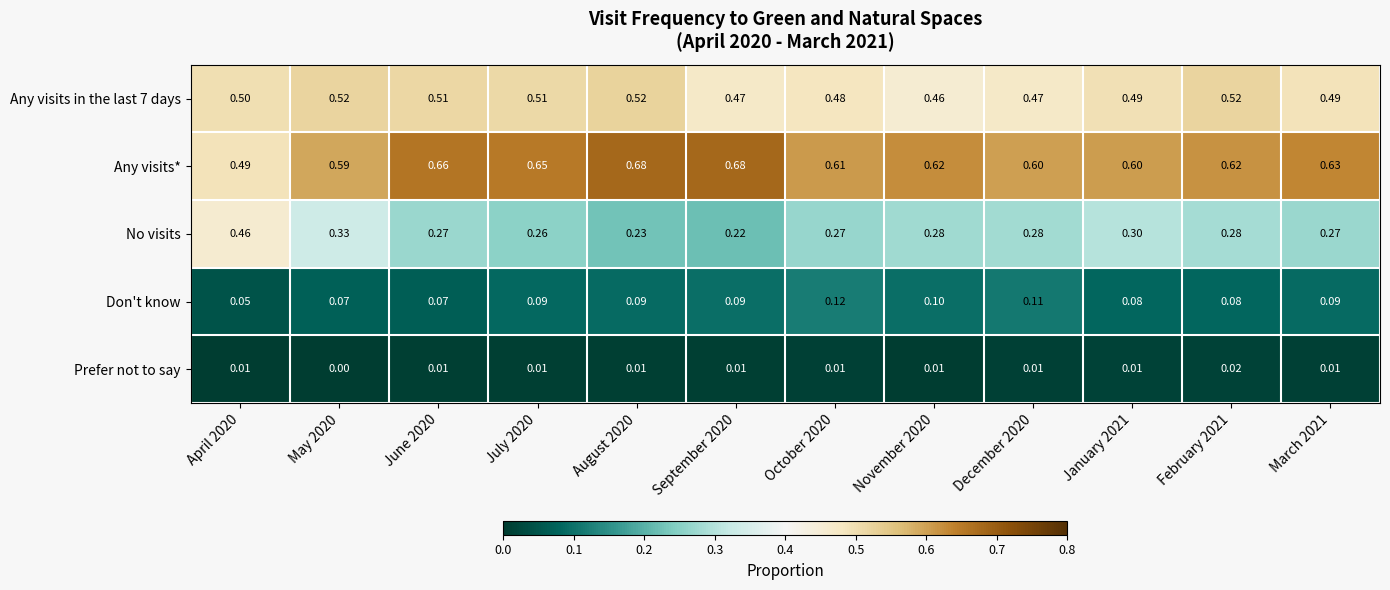

What is the spread (max minus min) of values at May 2020?

0.6